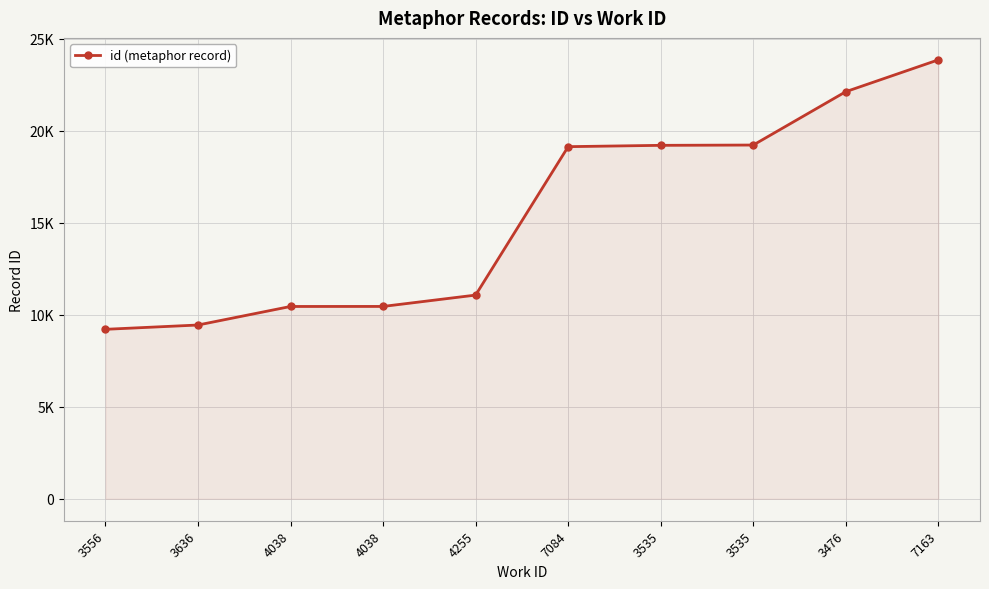

Is this an area chart (filled region under the line)?

Yes